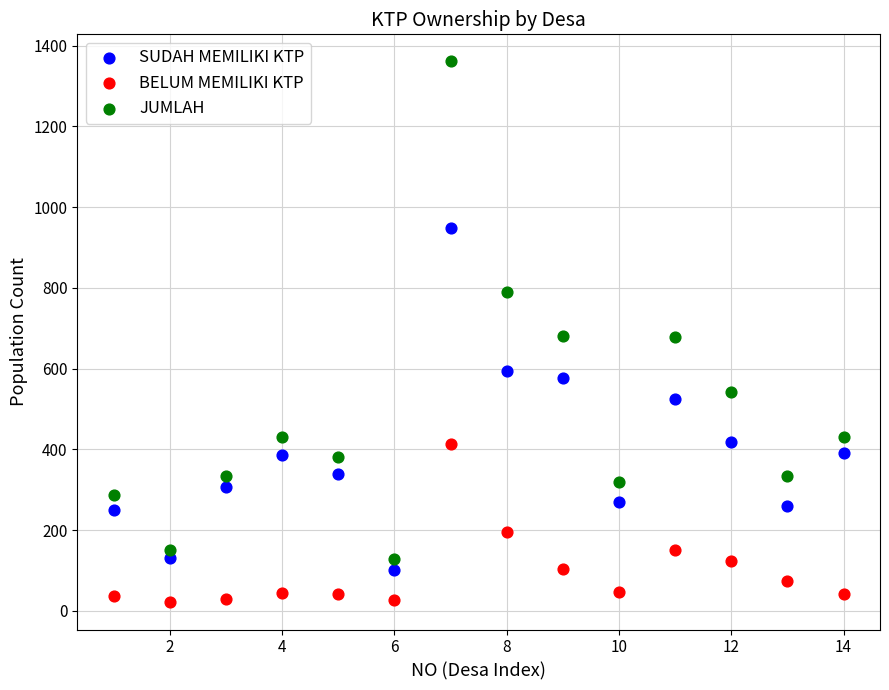

Which series reaches the minimum Y coordinate?

BELUM MEMILIKI KTP